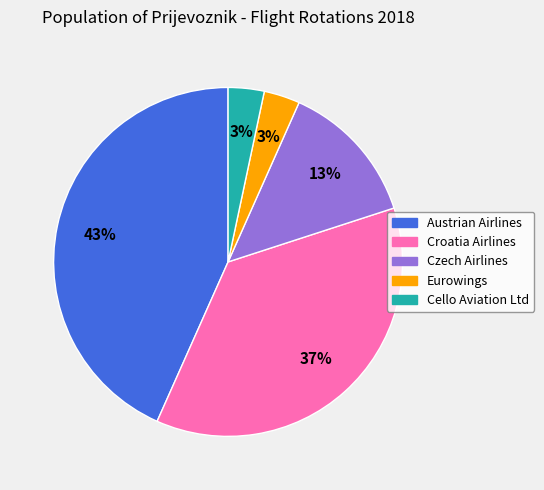

Is the sum of Eurowings and Czech Airlines greater than half?

No